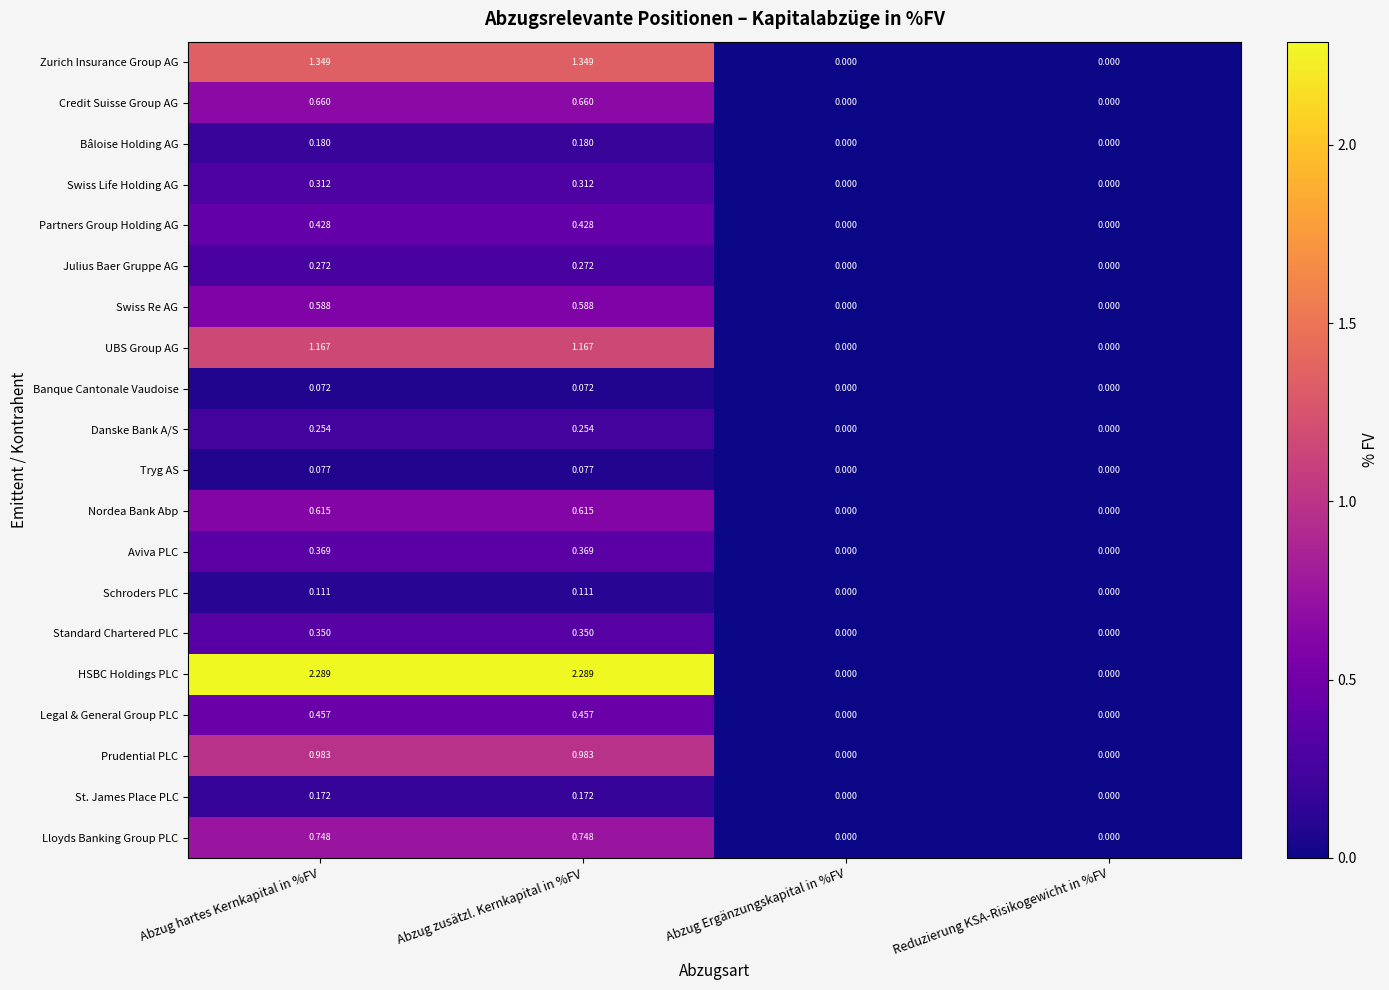

Rank the series by their maximum value, from highest to lowest.

HSBC Holdings PLC, Zurich Insurance Group AG, UBS Group AG, Prudential PLC, Lloyds Banking Group PLC, Credit Suisse Group AG, Nordea Bank Abp, Swiss Re AG, Legal & General Group PLC, Partners Group Holding AG, Aviva PLC, Standard Chartered PLC, Swiss Life Holding AG, Julius Baer Gruppe AG, Danske Bank A/S, Bâloise Holding AG, St. James Place PLC, Schroders PLC, Tryg AS, Banque Cantonale Vaudoise